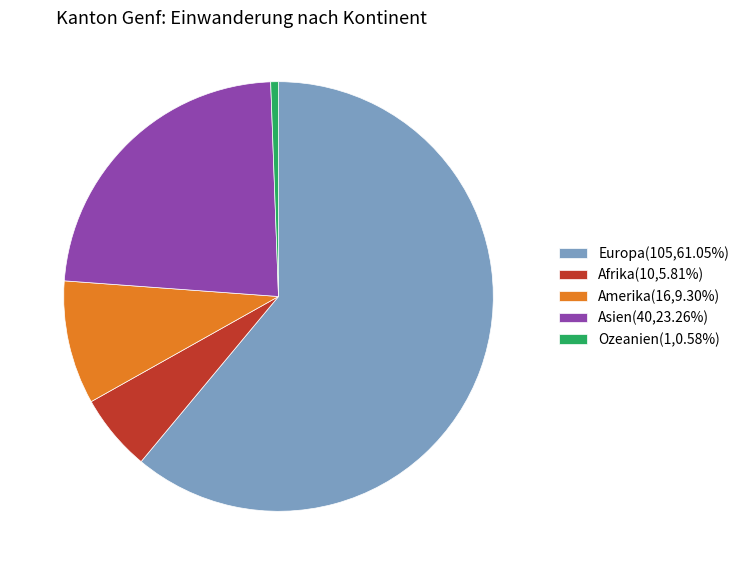

How many slices are in this pie chart?

5